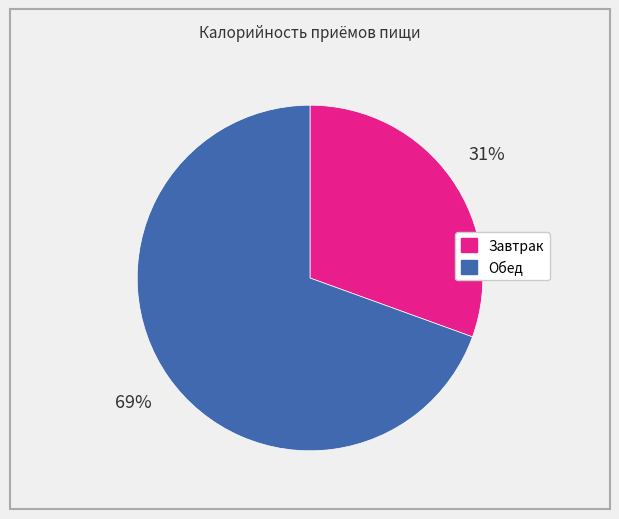

Which category accounts for the majority?

Обед